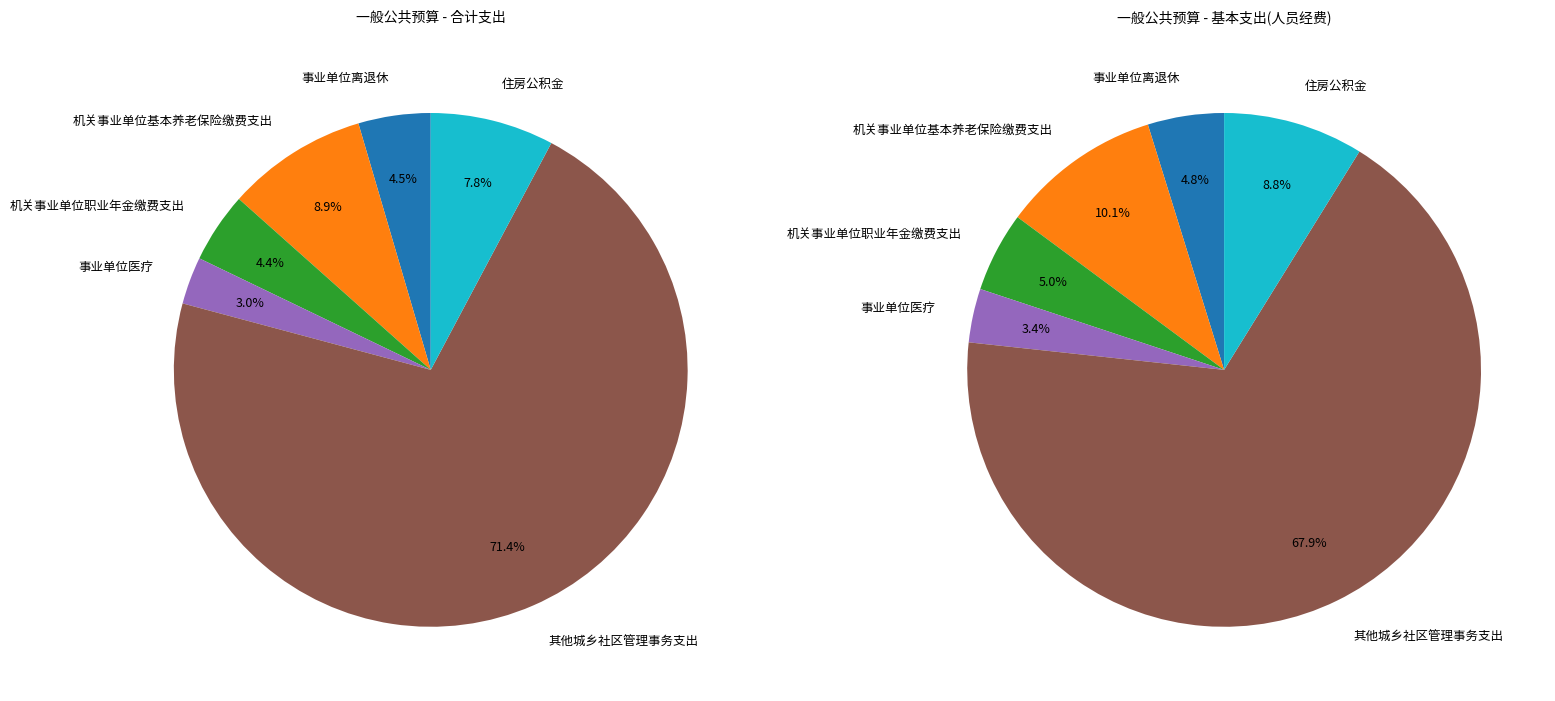

What is the largest slice in the pie chart?

其他城乡社区管理事务支出